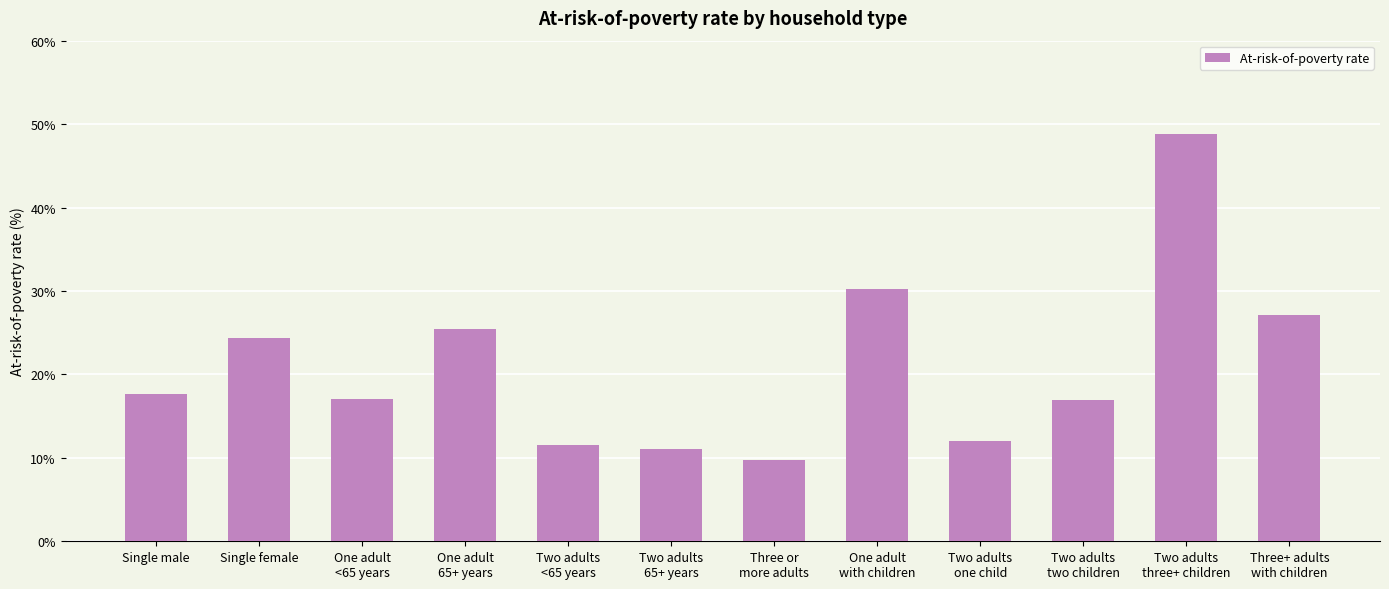

What is the difference between the maximum and second lowest values?

37.7